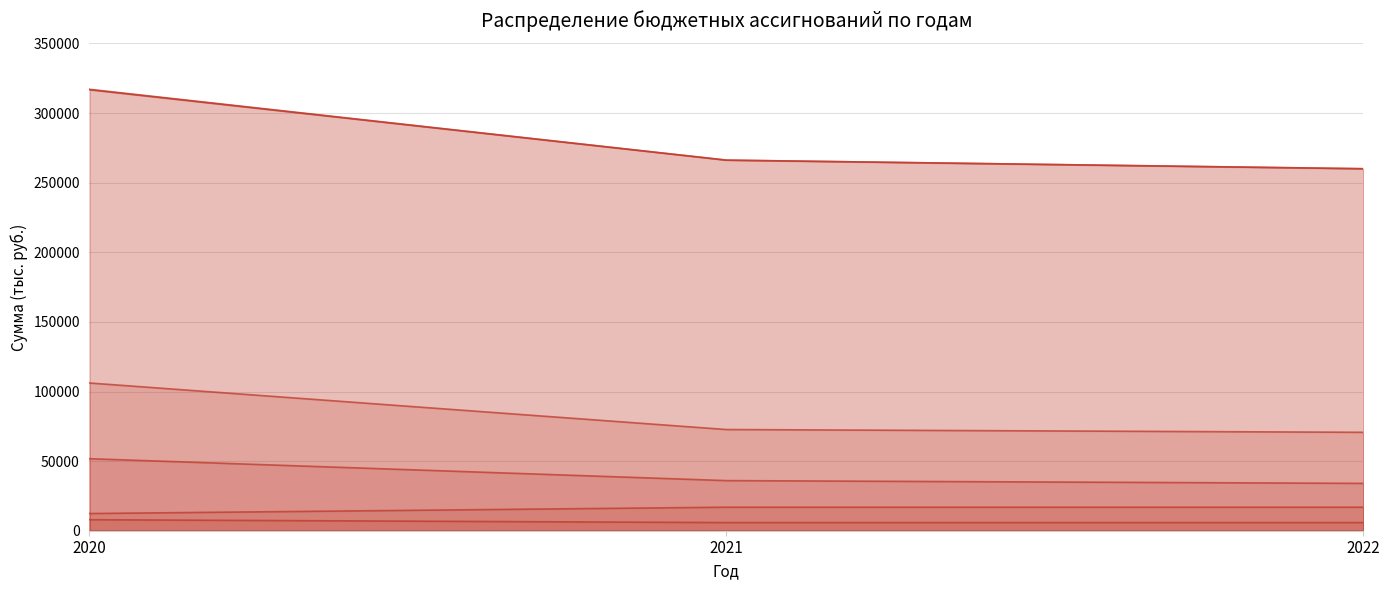

At which category is the sum across all series the highest?

2020